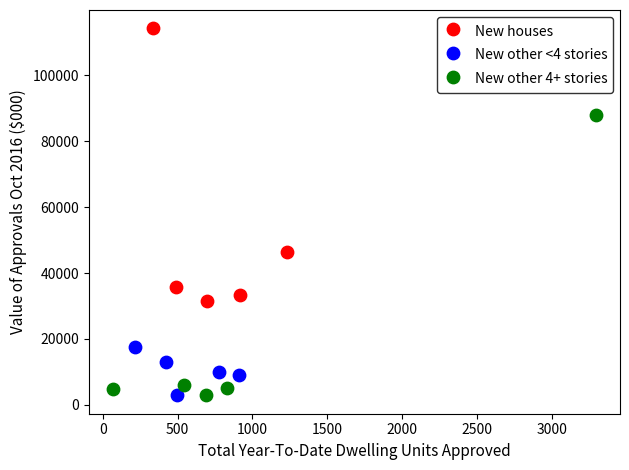

What are all the series names shown in the legend?

New houses, New other <4 stories, New other 4+ stories